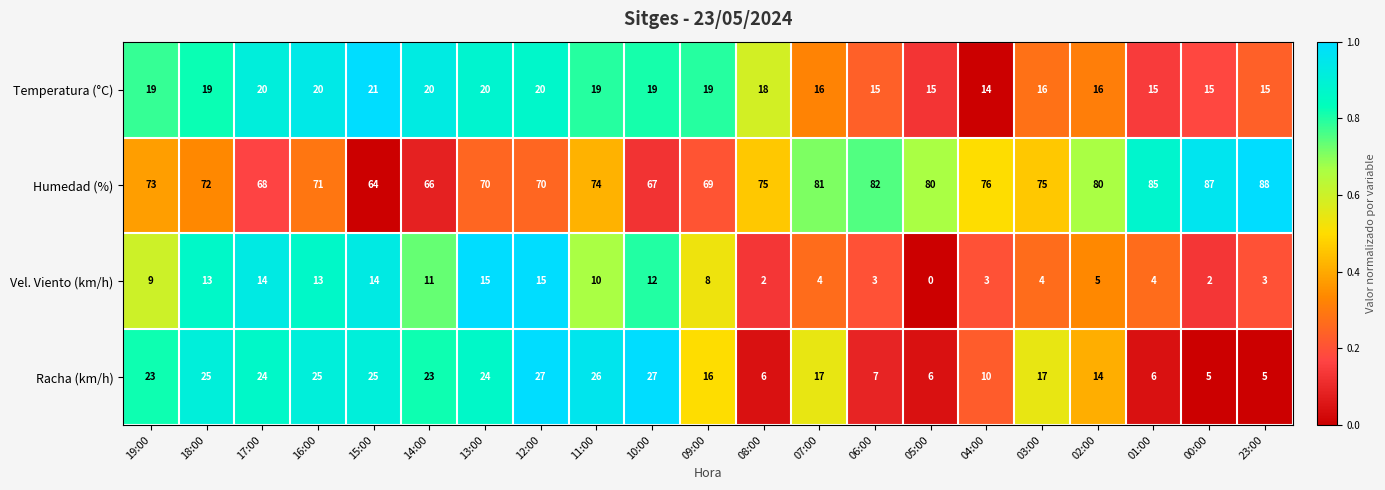

Which category has the lowest value across all series?

05:00